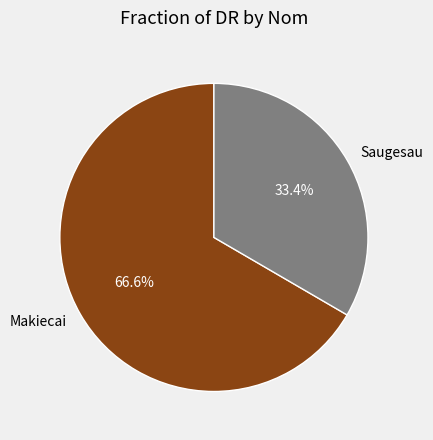

Count the number of slices in the pie.

2